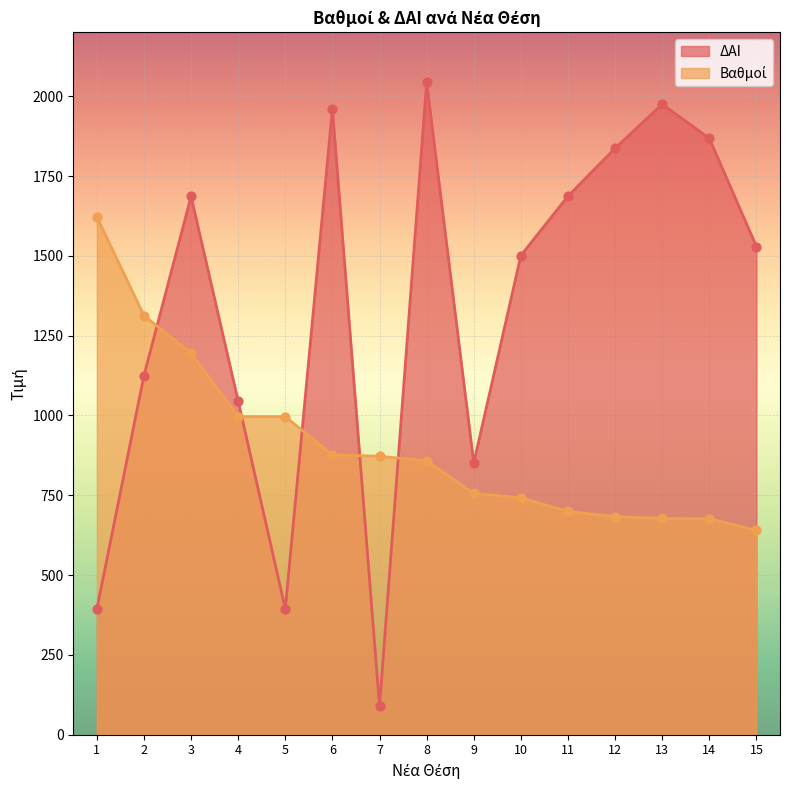

Which series contains the highest Y value?

ΔΑΙ